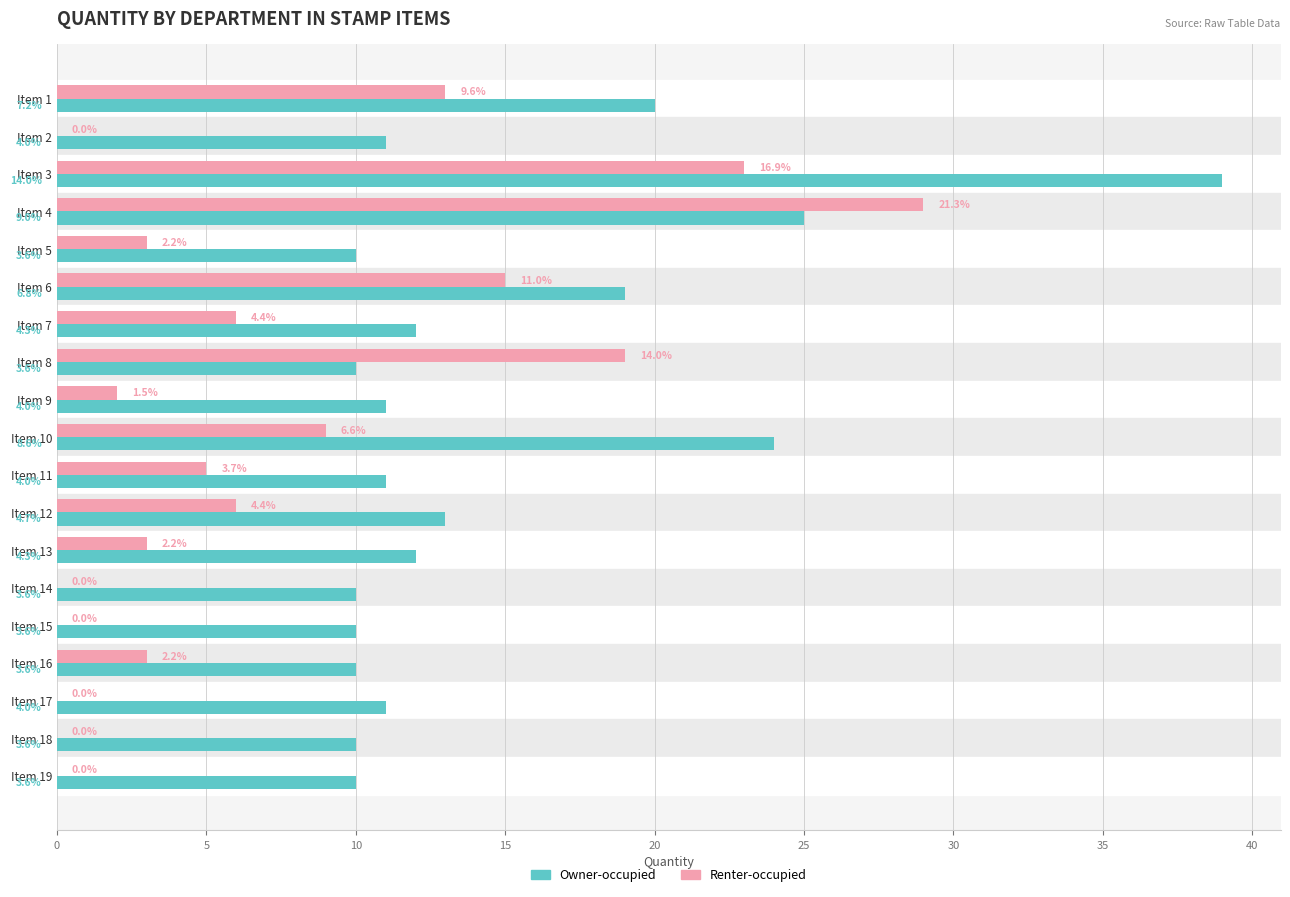

Reading right to left, what are all the values shown in this chart?

Owner-occupied: 10	10	11	10	10	10	12	13	11	24	11	10	12	19	10	25	39	11	20
Renter-occupied: 0	0	0	3	0	0	3	6	5	9	2	19	6	15	3	29	23	0	13